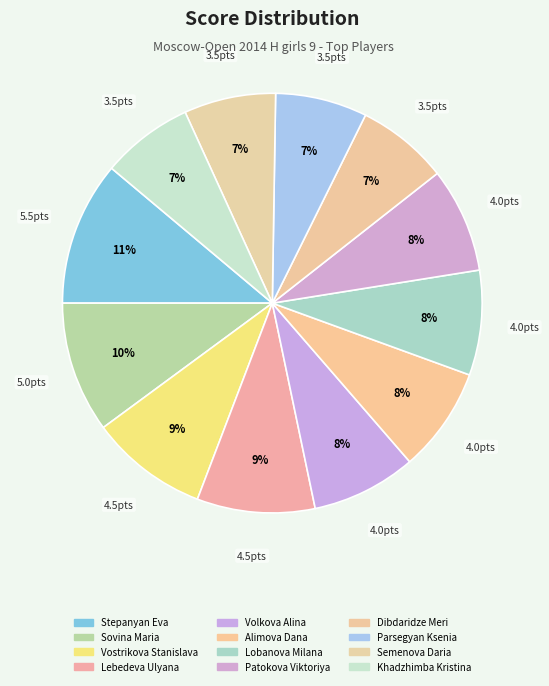

The Lobanova Milana slice represents 8% of the pie. True or false?

True